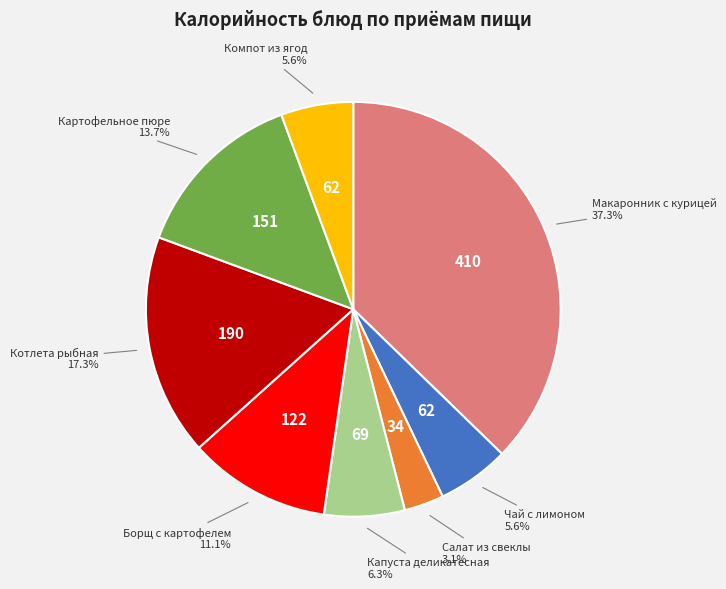

What percentage do Салат из свеклы and Котлета рыбная together represent?

20.4%